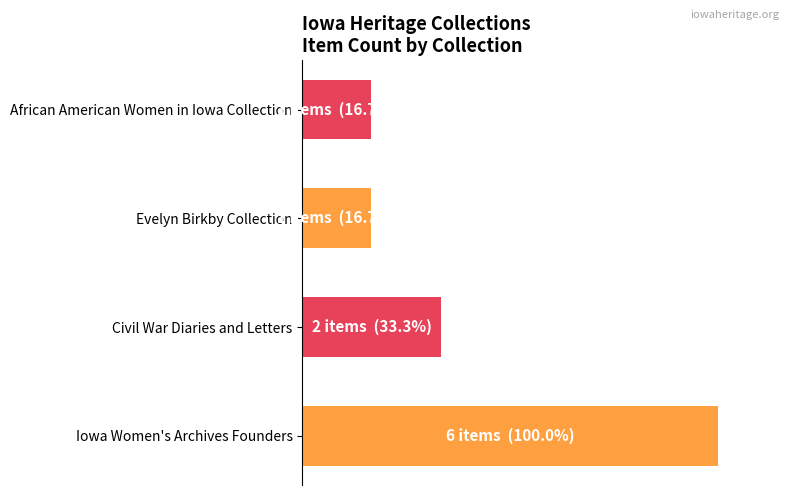

Does the chart contain any negative values?

No